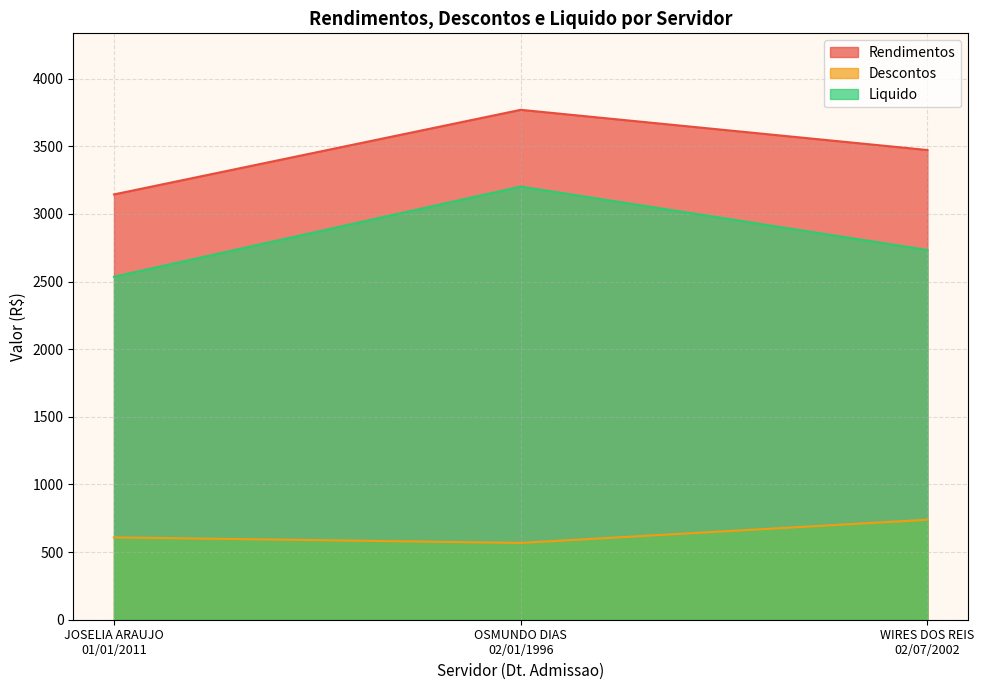

Where does the Descontos series first go above 608?

JOSELIA ARAUJO
01/01/2011